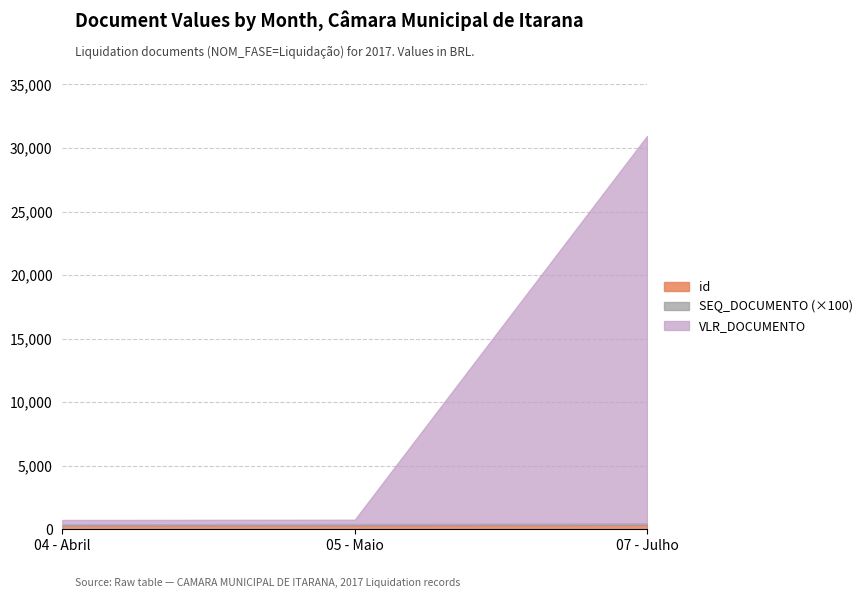

At which label is VLR_DOCUMENTO closest to 15420?

04 - Abril